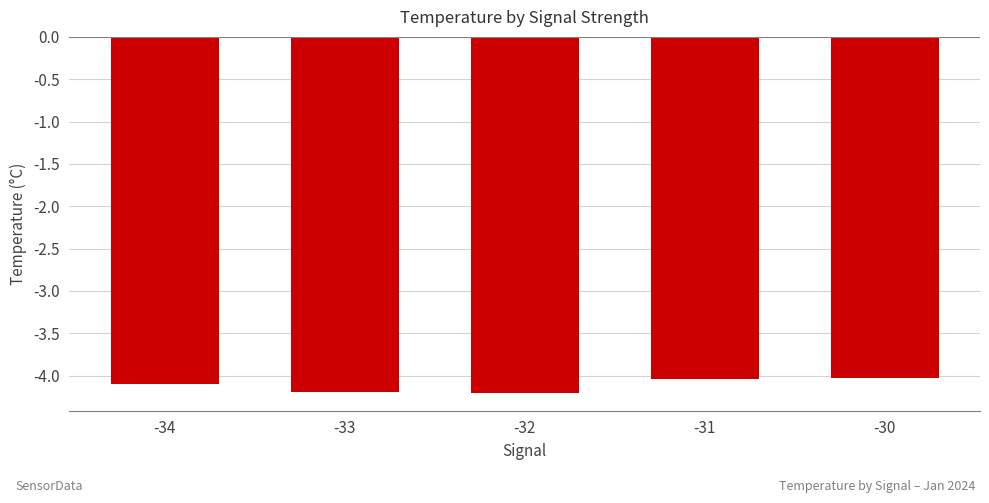

What is the minimum value shown in the chart?

-4.2